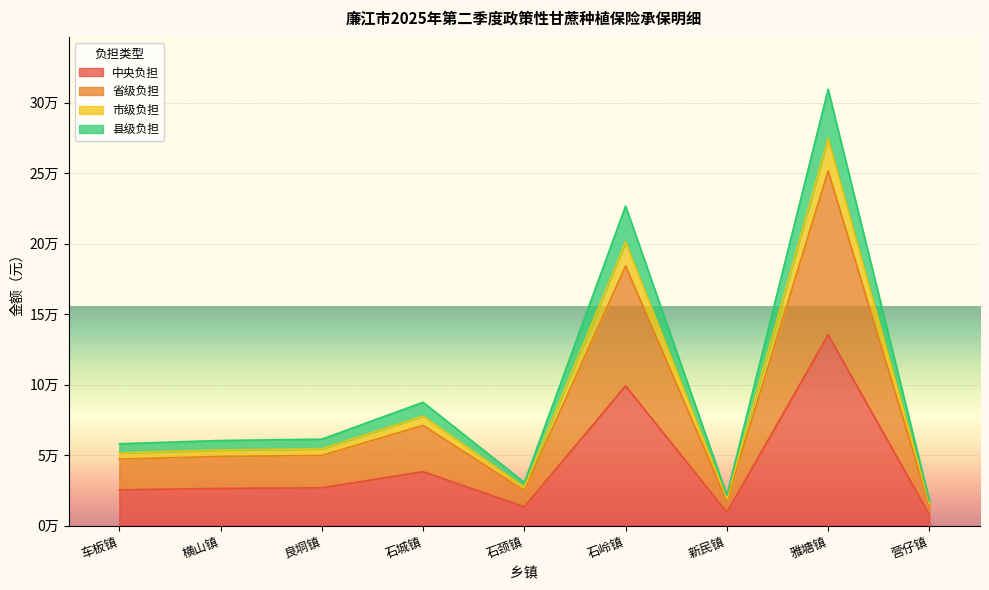

Which category has the highest value across all series?

雅塘镇